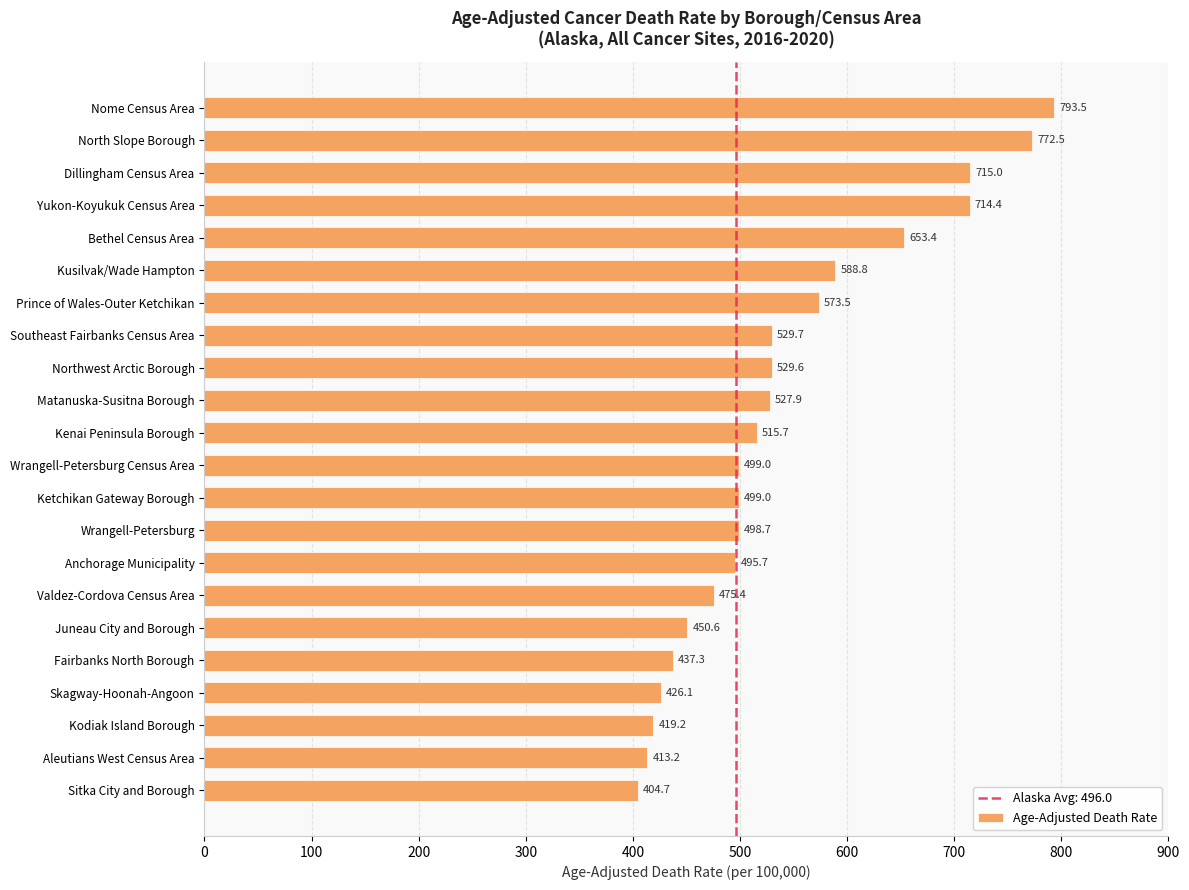

Which has a higher value, Anchorage Municipality or Prince of Wales-Outer Ketchikan?

Prince of Wales-Outer Ketchikan